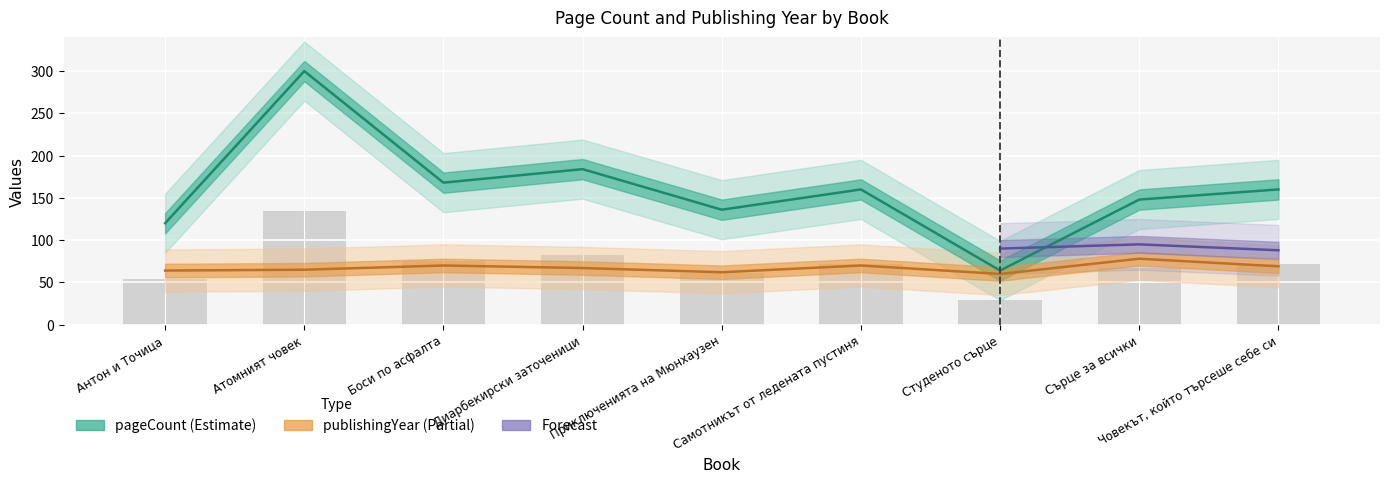

How many data points does each series have?

9